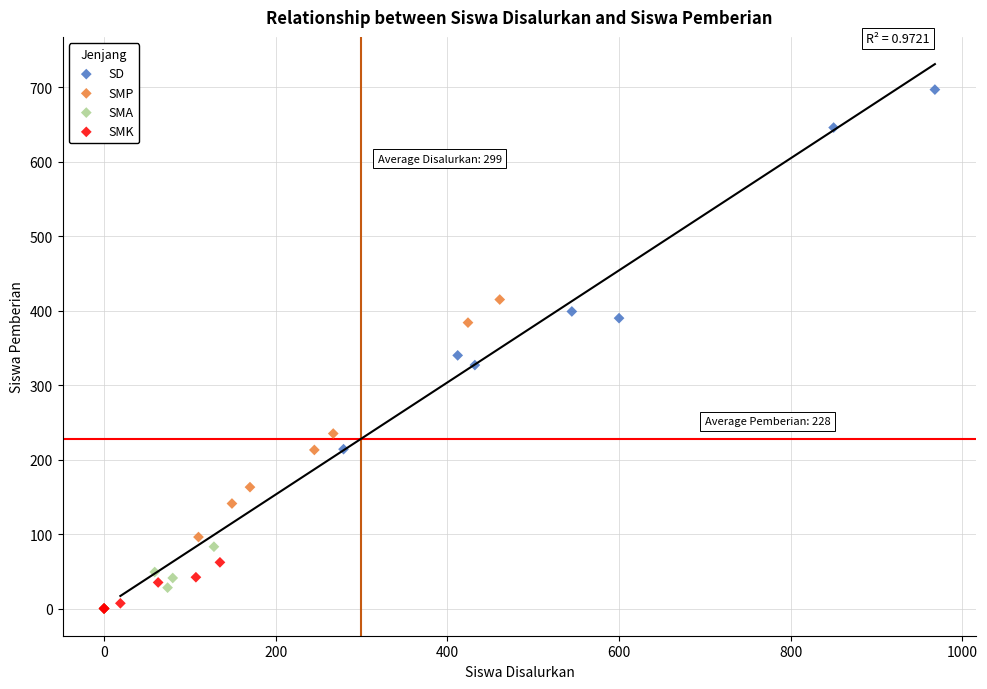

Which series has the largest Y range (max minus min)?

SD